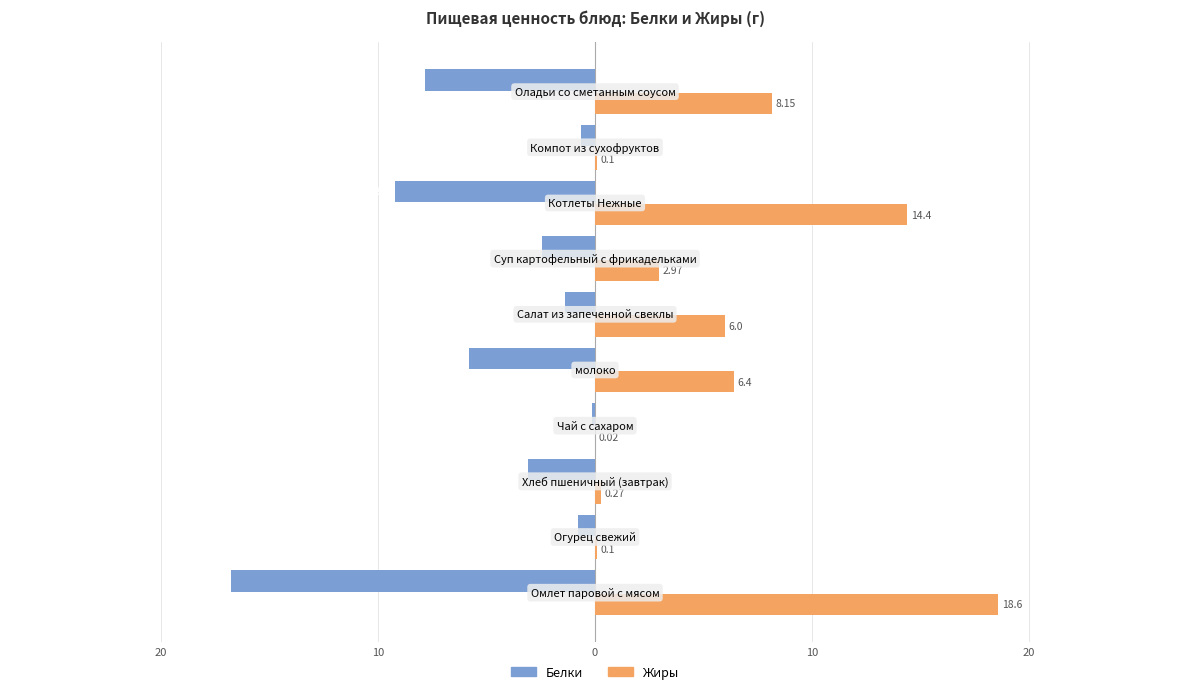

What are all the series names shown in the legend?

Белки, Жиры